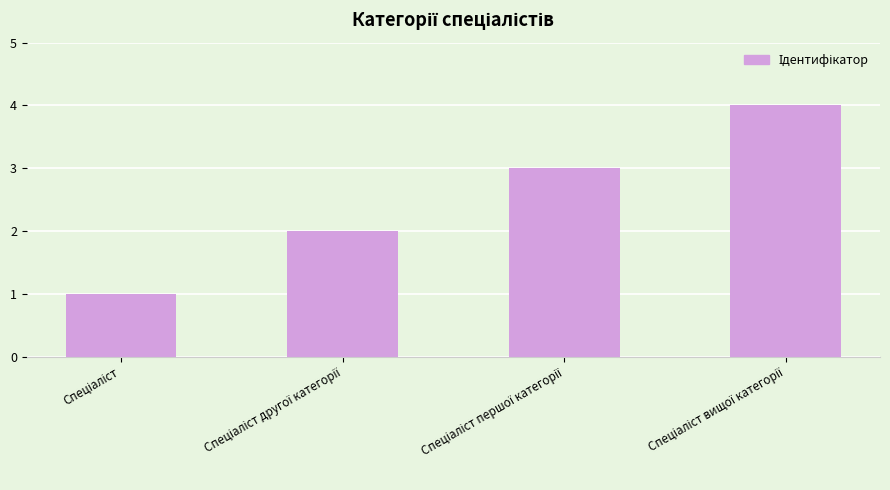

What is the difference between the maximum and minimum values?

3